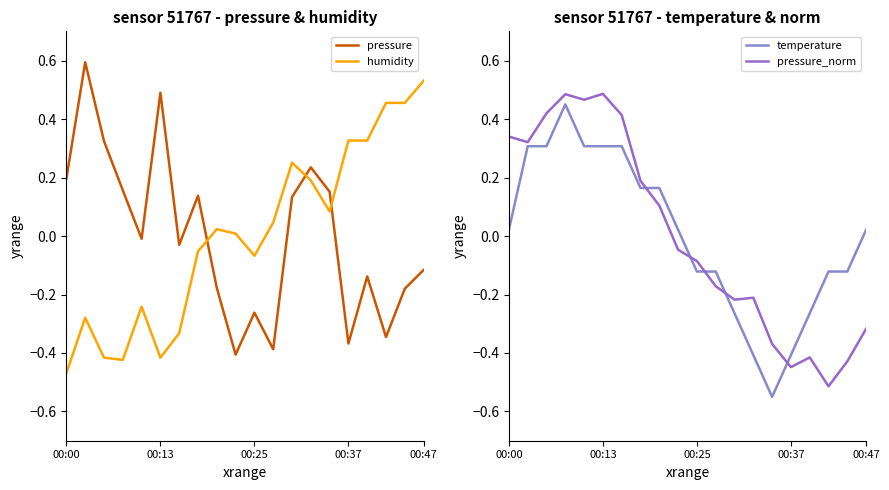

How many intersections are there between pressure_norm and temperature?

5